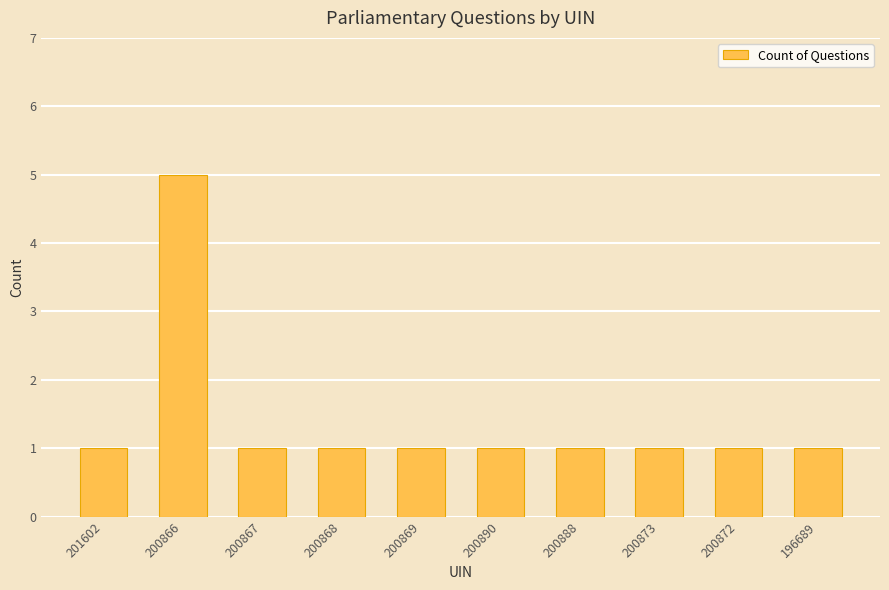

Reading left to right, what are all the values shown in this chart?

1	5	1	1	1	1	1	1	1	1